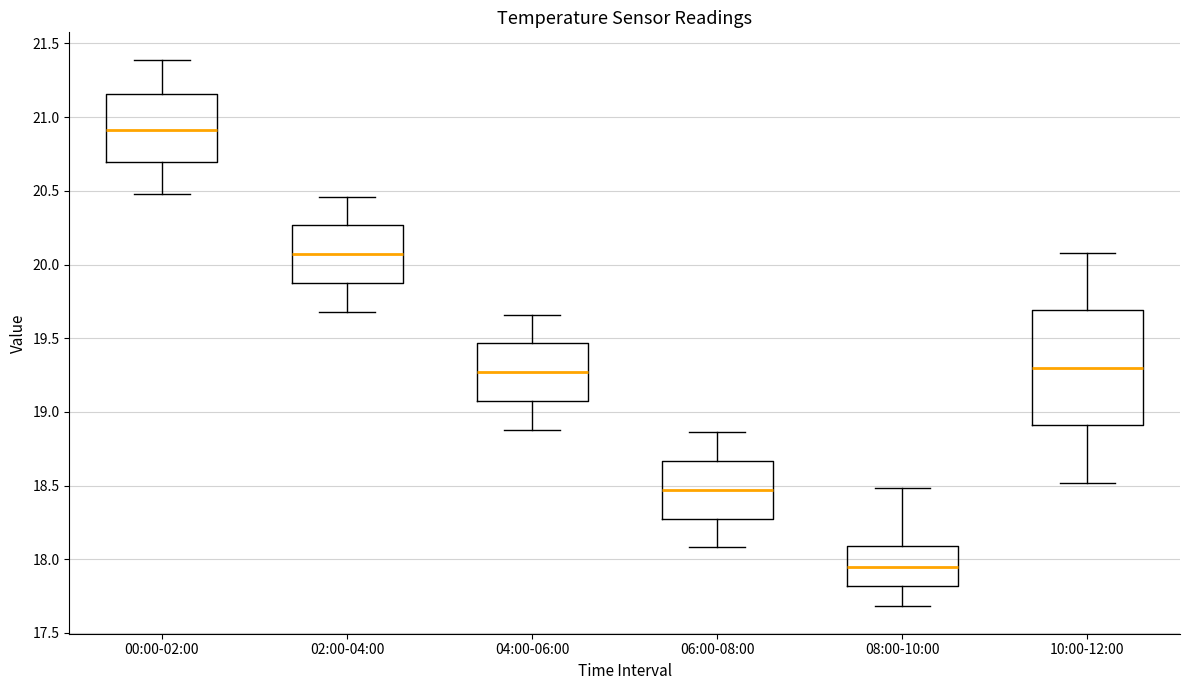

Which box's median line is the lowest?

08:00-10:00